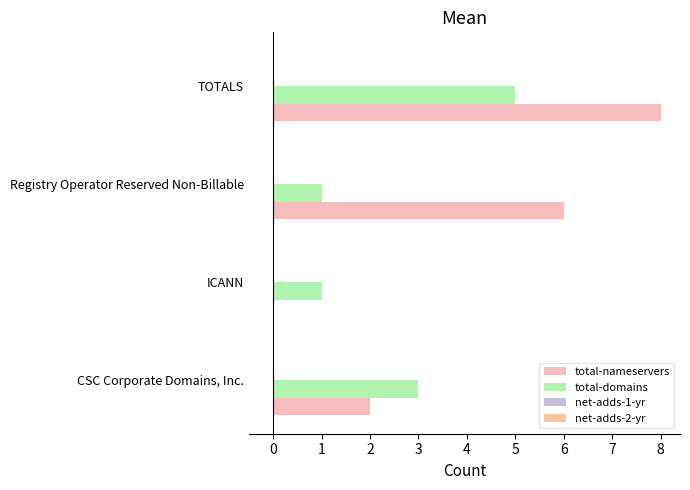

Between Registry Operator Reserved Non-Billable and TOTALS, which series saw the biggest shift?

total-domains